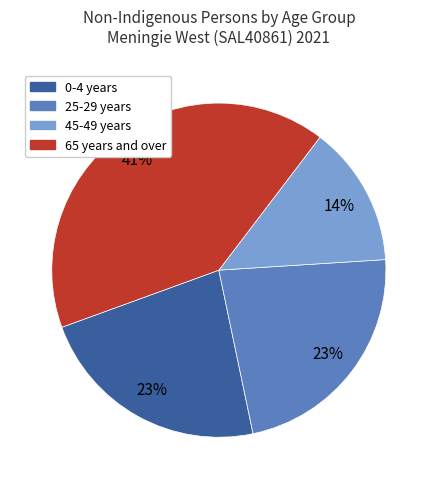

To the nearest percent, what is the difference between the largest and smallest slice percentages?

27%